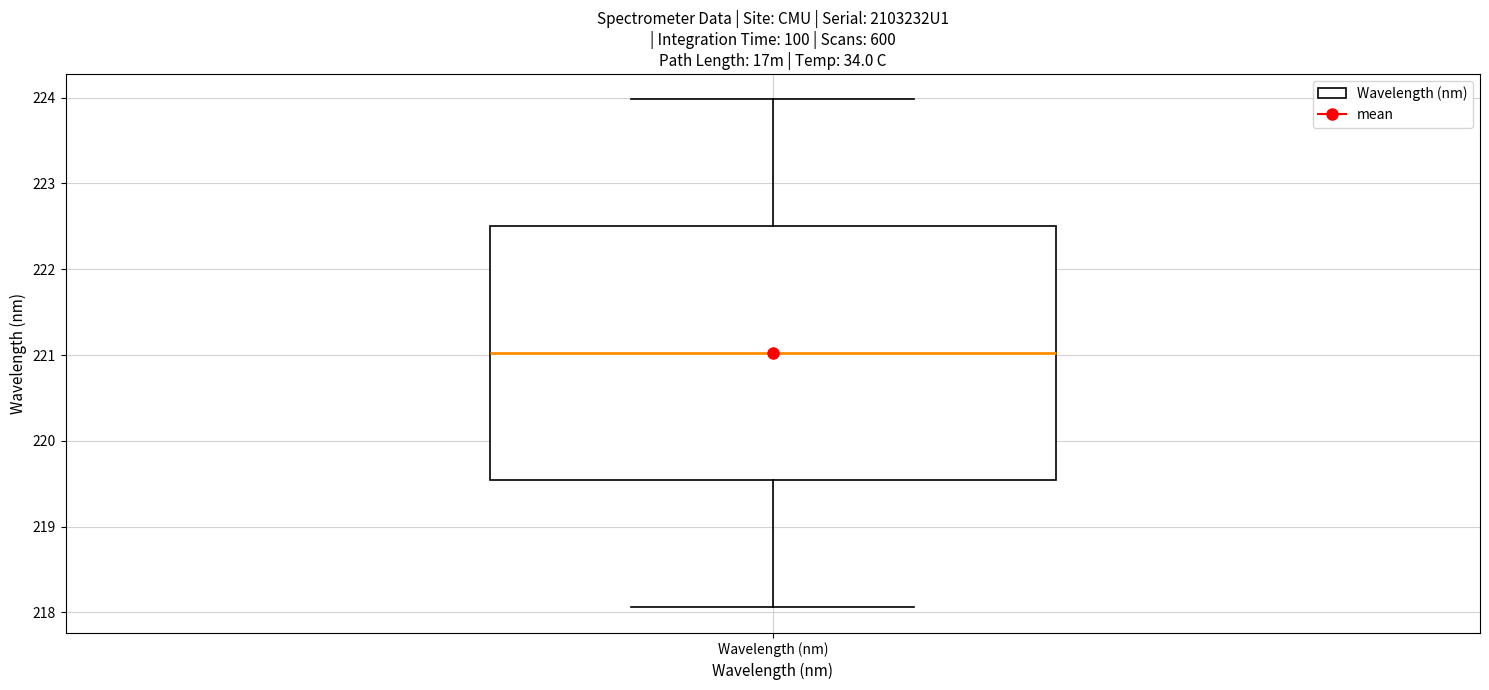

Where is the upper edge of the box for Wavelength (nm) on the y-axis? The values are not printed on the chart, so give them approximately, as read against the axis.

222.5